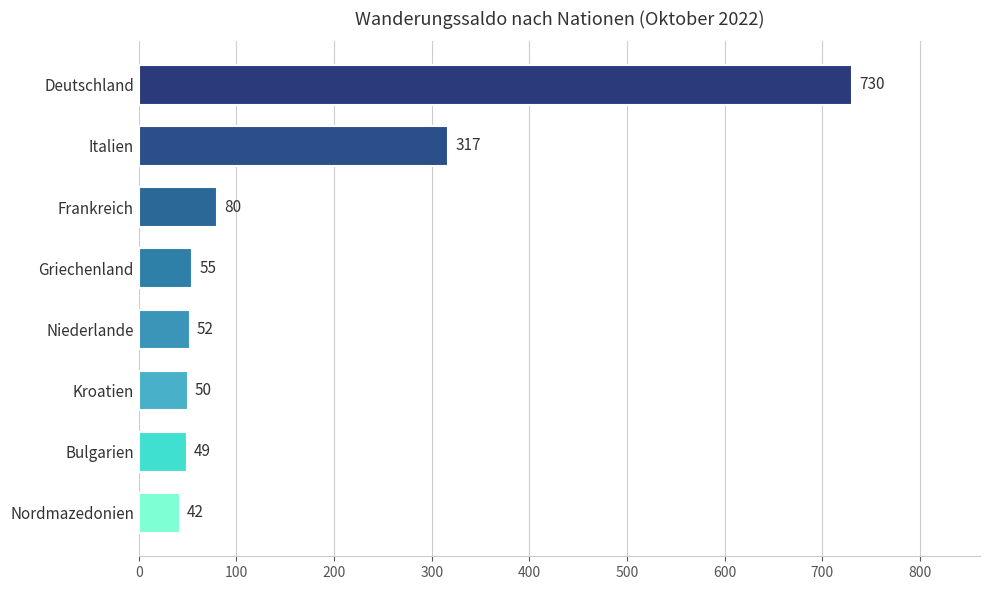

Is it true that the value at Italien is 436?

False